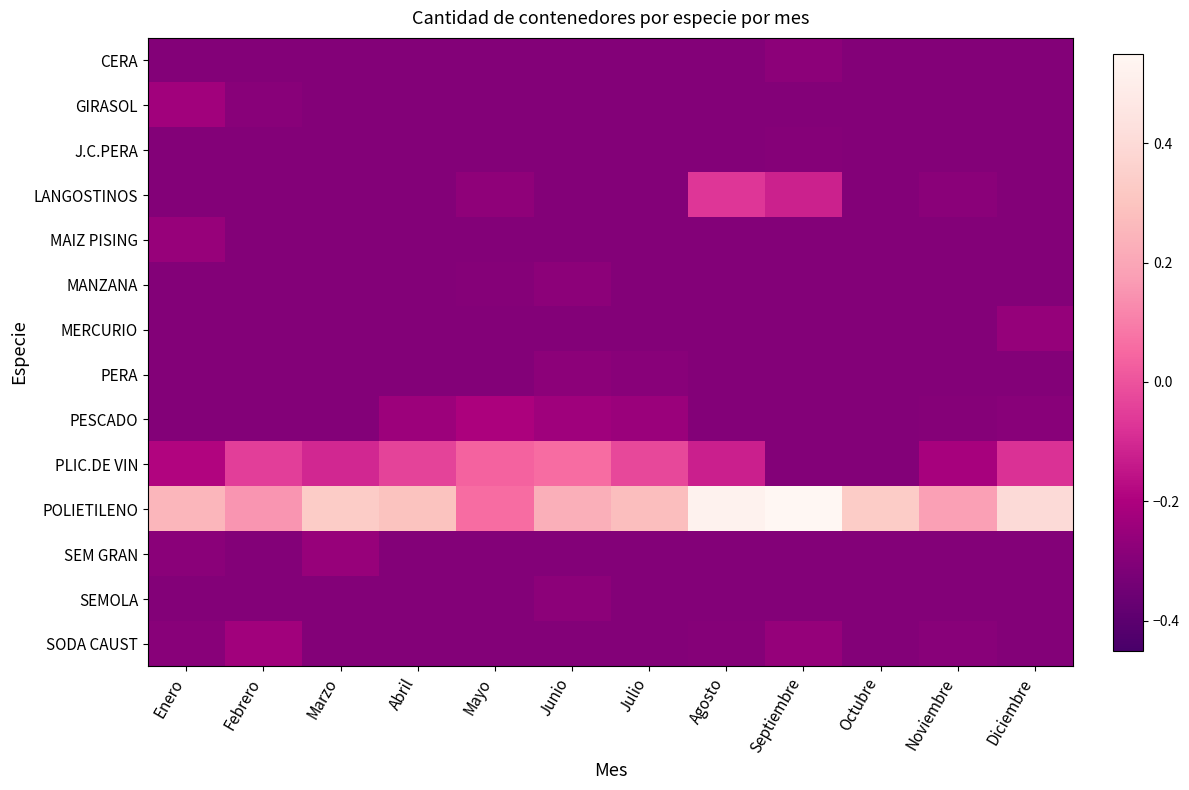

At Julio, list the series in order from smallest to largest.

CERA, GIRASOL, J.C.PERA, LANGOSTINOS, MAIZ PISING, MANZANA, MERCURIO, SEM GRAN, SEMOLA, SODA CAUST, PERA, PESCADO, PLIC.DE VIN, POLIETILENO